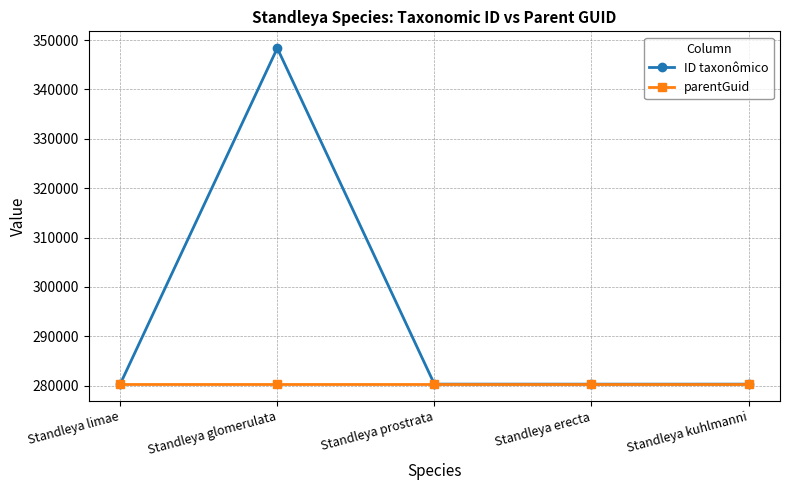

The value of ID taxonômico at Standleya limae is 378023. True or false?

False